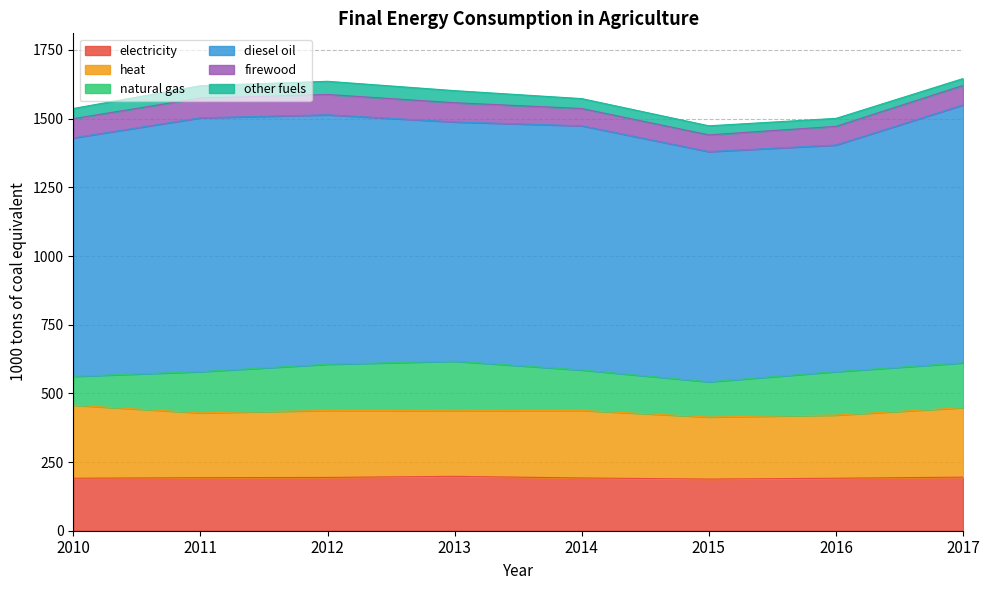

What are all the series names shown in the legend?

electricity, heat, natural gas, diesel oil, firewood, other fuels